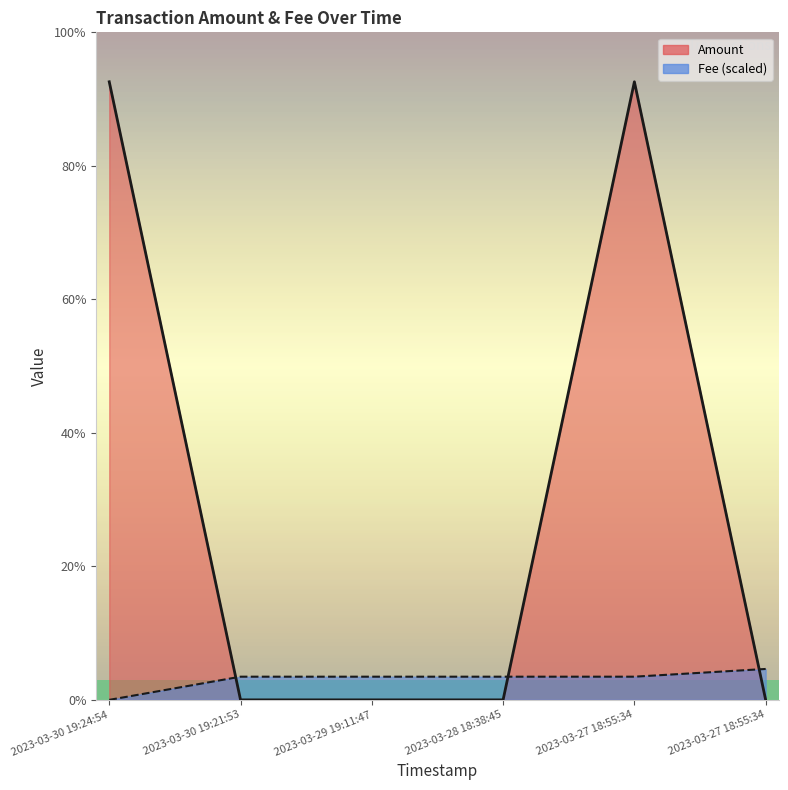

List the series in order of their overall mean, lowest first.

Fee, Amount